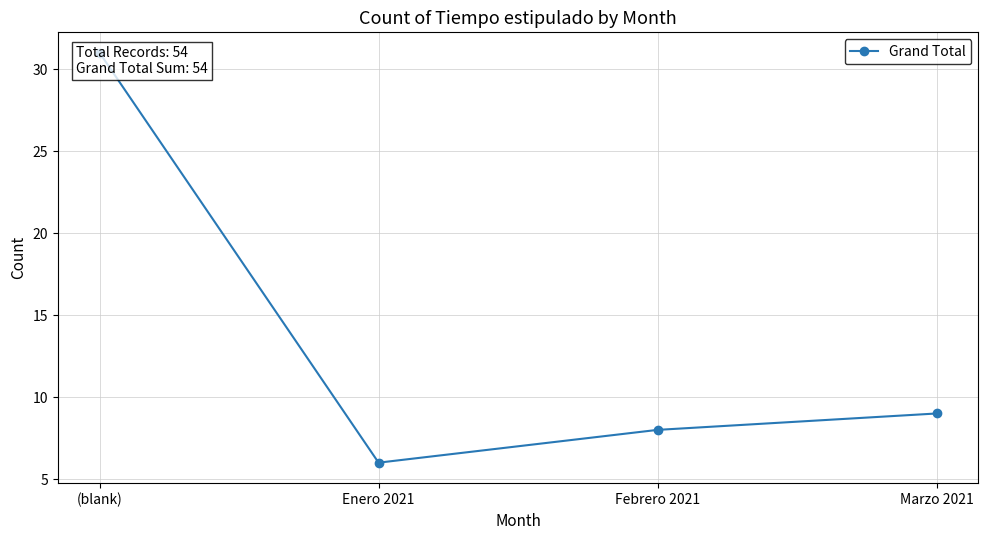

What is the average value?

14